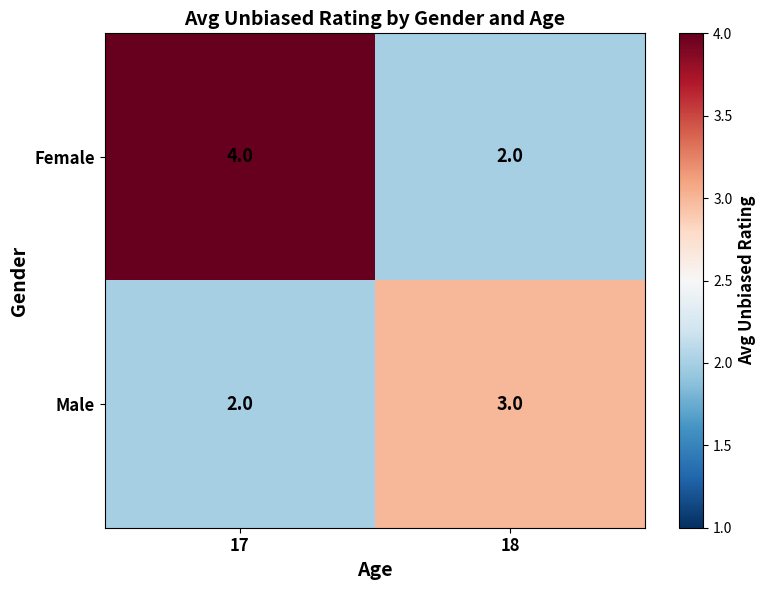

Rank the series at 17 from highest to lowest value.

Female, Male